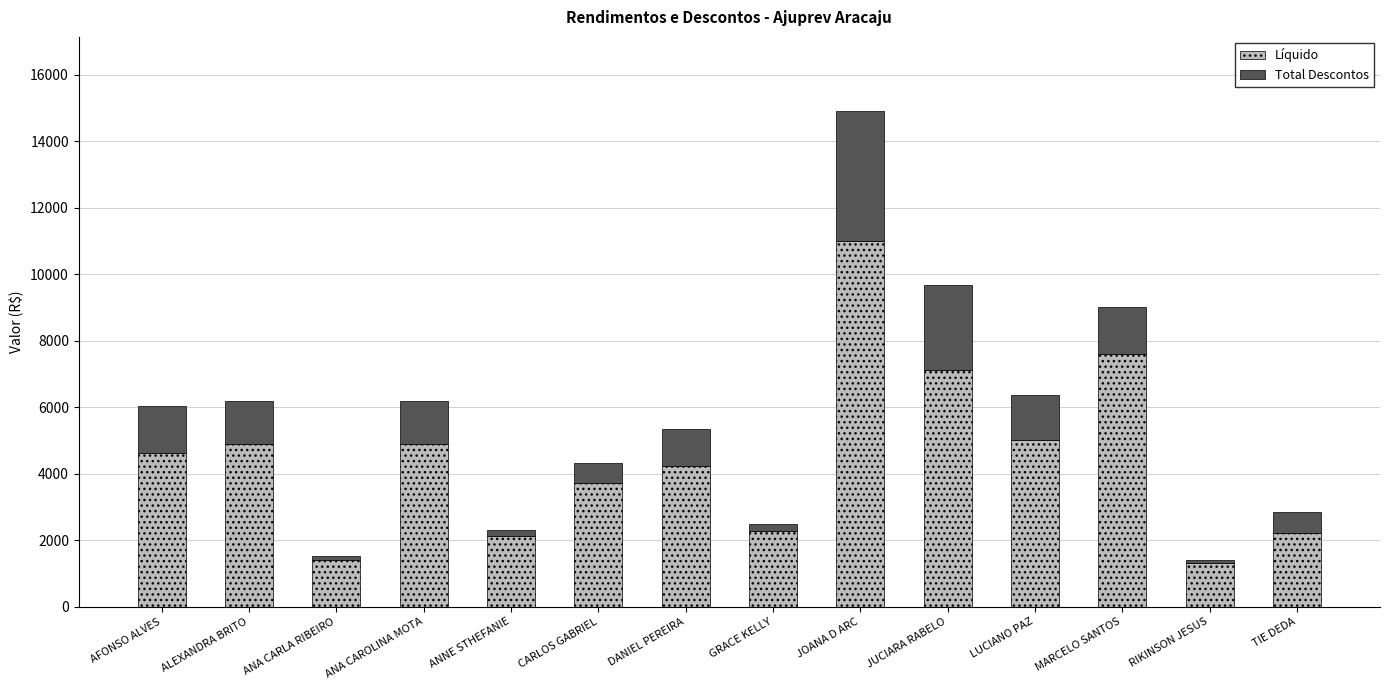

True or false: Líquido has a value of 1409.6 at GRACE KELLY.

False